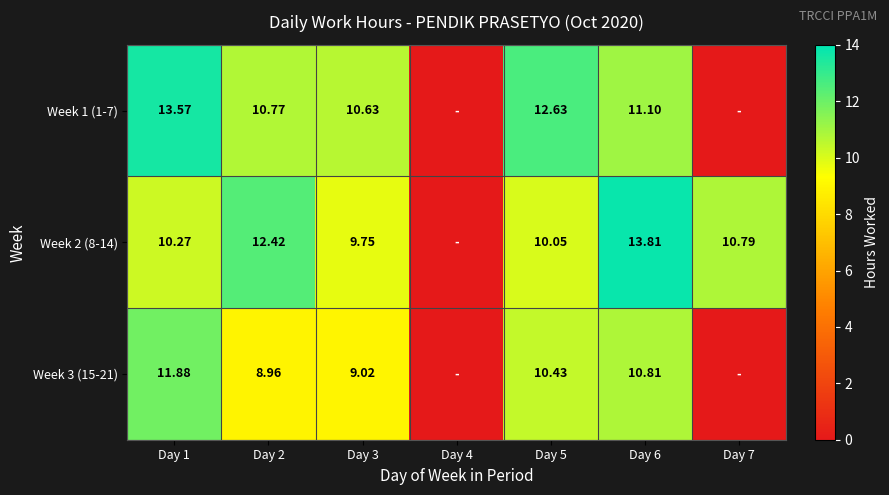

Is the value of Week 1 (1-7) at Day 3 greater than the value of Week 2 (8-14) at Day 5?

Yes